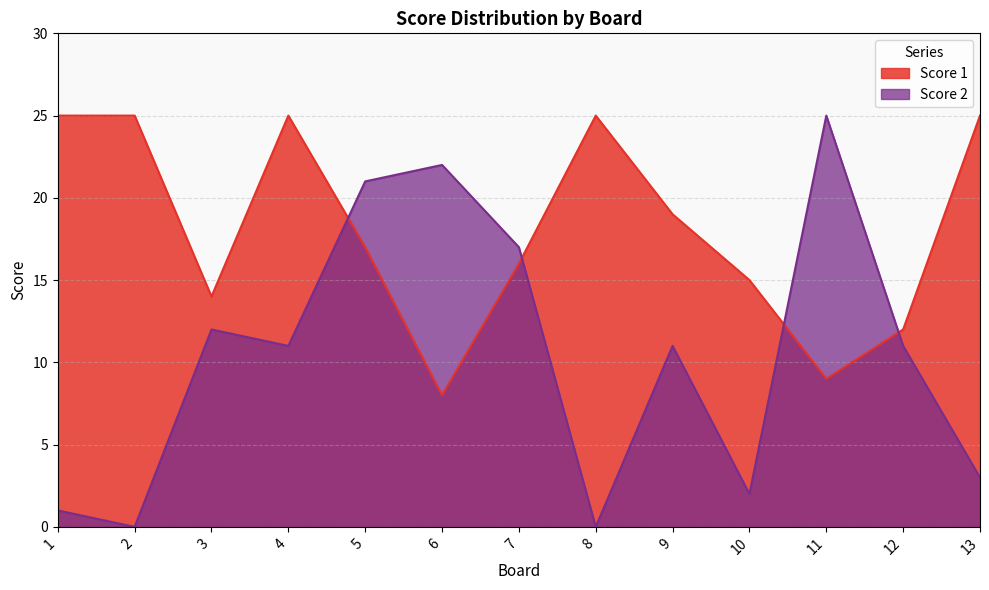

What is the difference between the maximum and second lowest values in the Score 2 series?

25